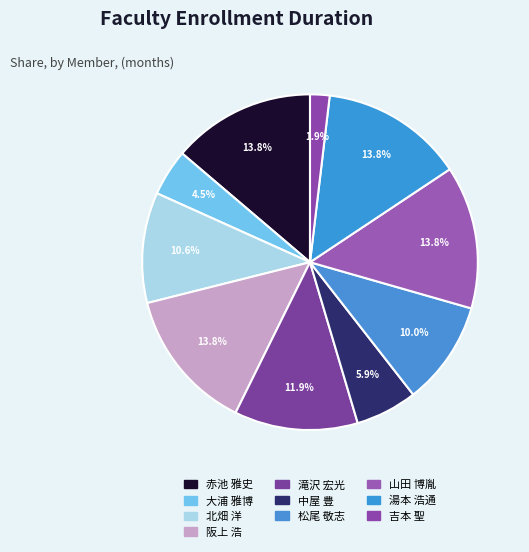

What is the ratio of the value at 大浦 雅博 to the value at 松尾 敬志?

0.4